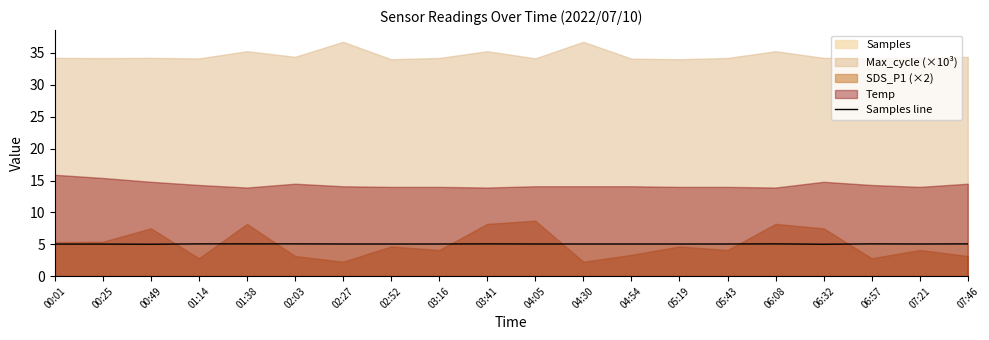

What is the highest value of the Samples line series?

5.1